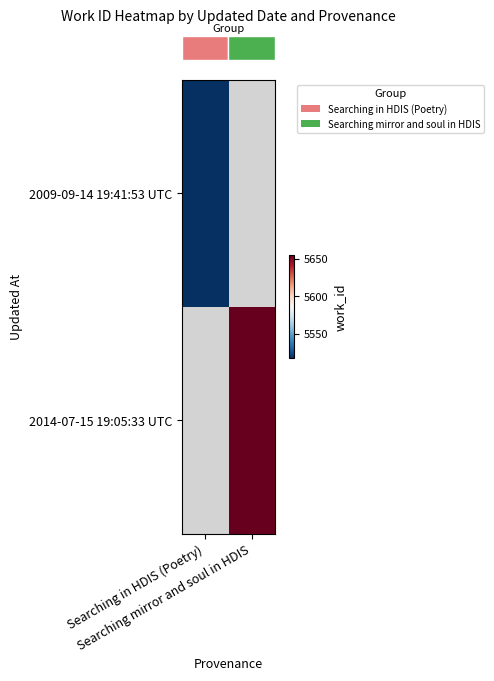

What is the greatest value displayed?

5655.0